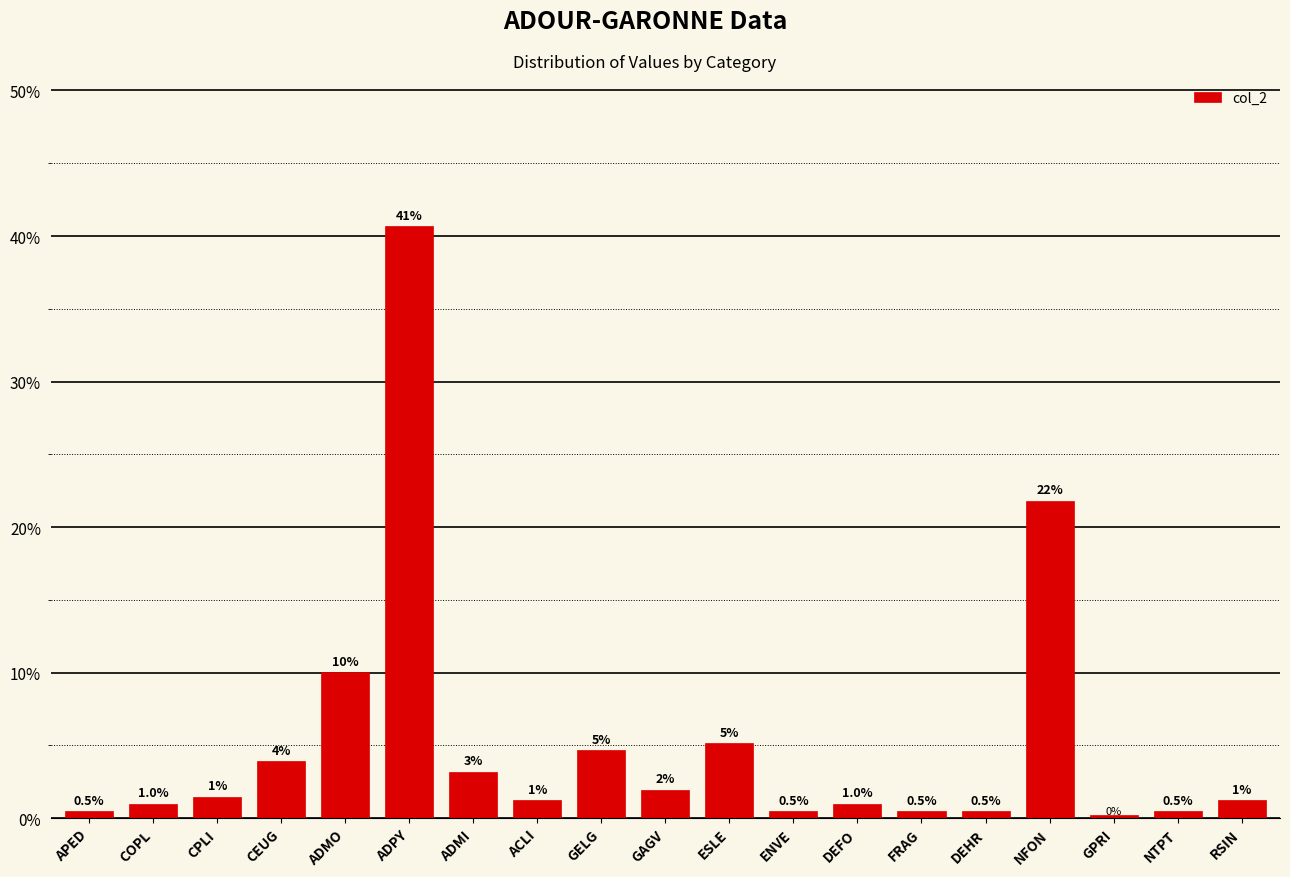

What is the change in value from CPLI to NFON?

+20.3